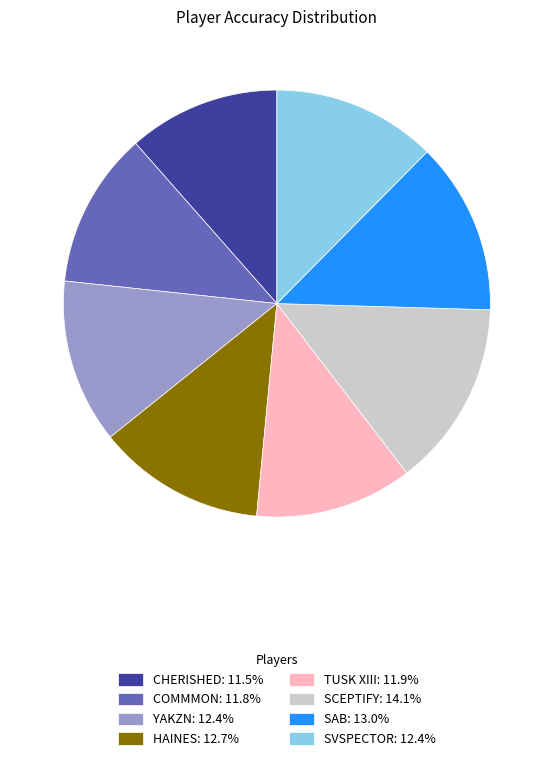

How many segments does this pie chart have?

8